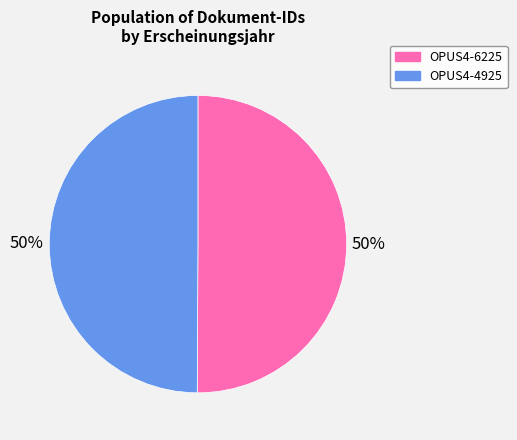

What is the ratio of the value at OPUS4-6225 to the value at OPUS4-4925?

1.0